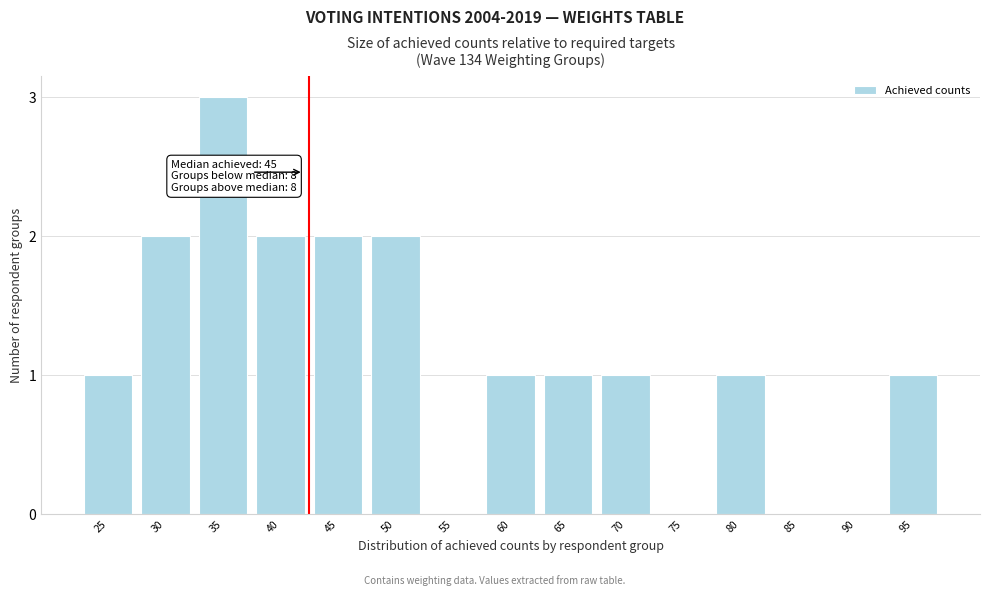

Reading left to right, extract all data points from this chart.

25=1	30=2	35=3	40=2	45=2	50=2	55=0	60=1	65=1	70=1	75=0	80=1	85=0	90=0	95=1